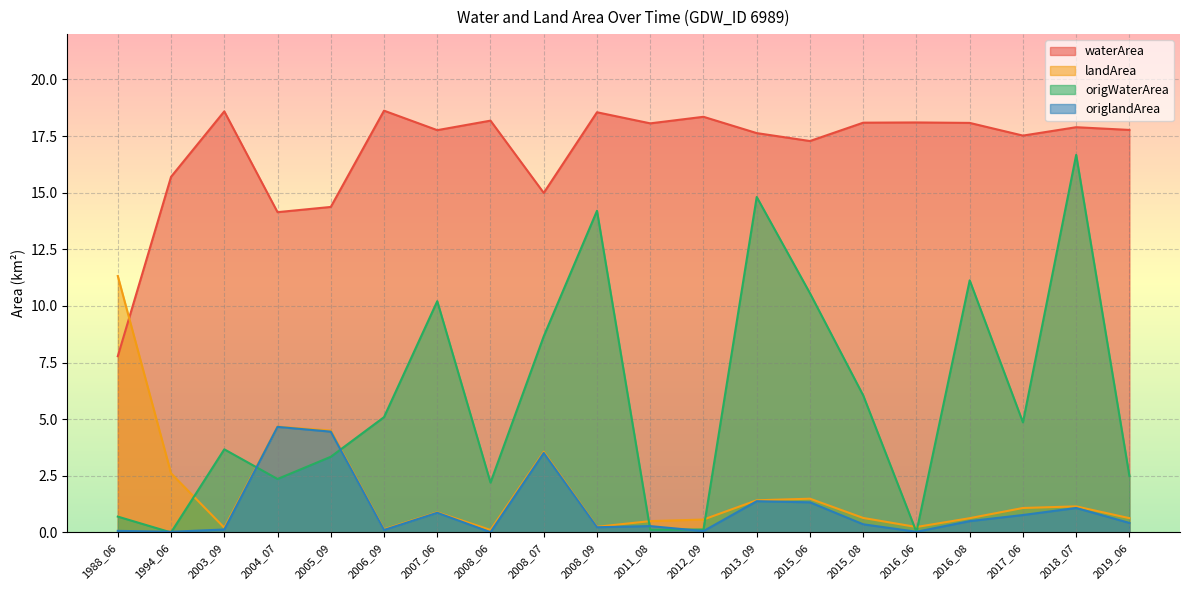

What is the difference between the highest and lowest values at 2016_08?

17.6